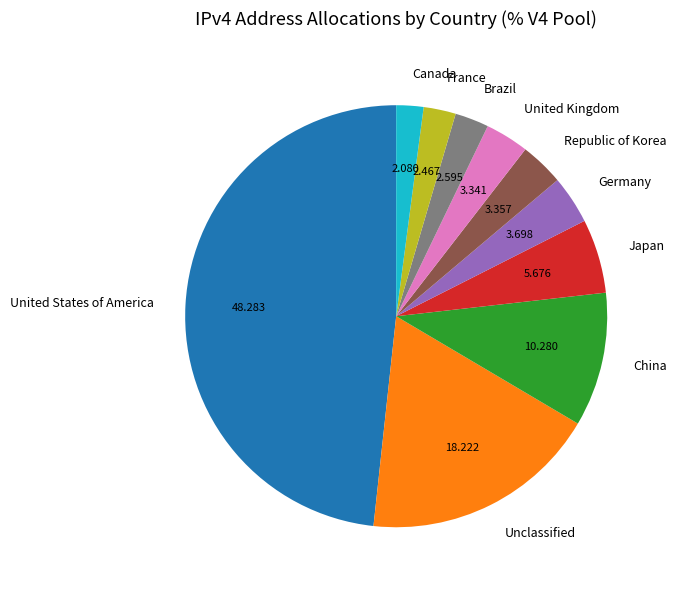

Which slice is the largest?

United States of America